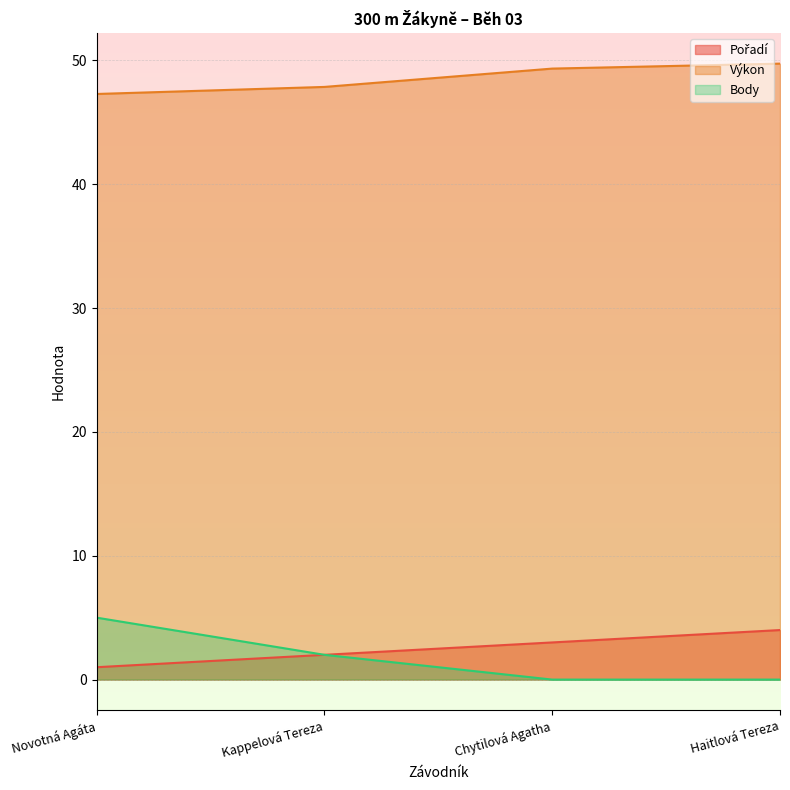

What position from the left is Kappelová Tereza?

2